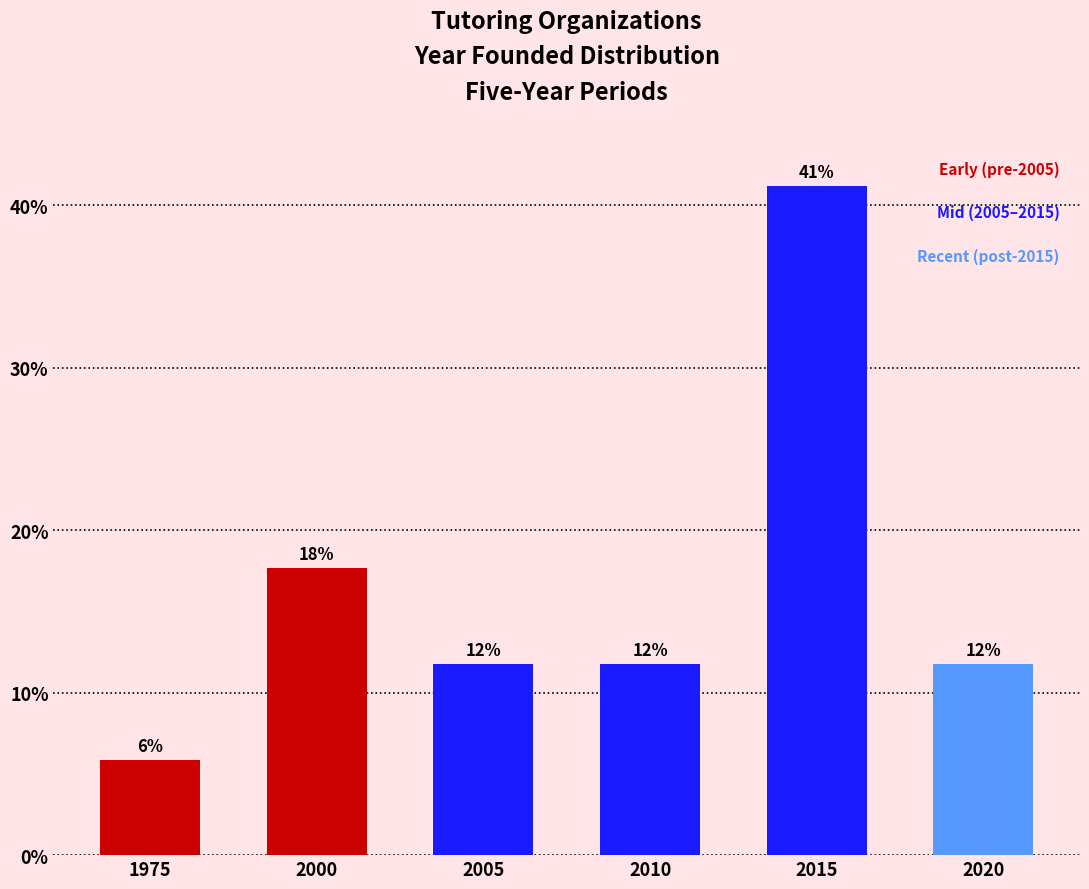

Does the chart contain stacked bars?

No